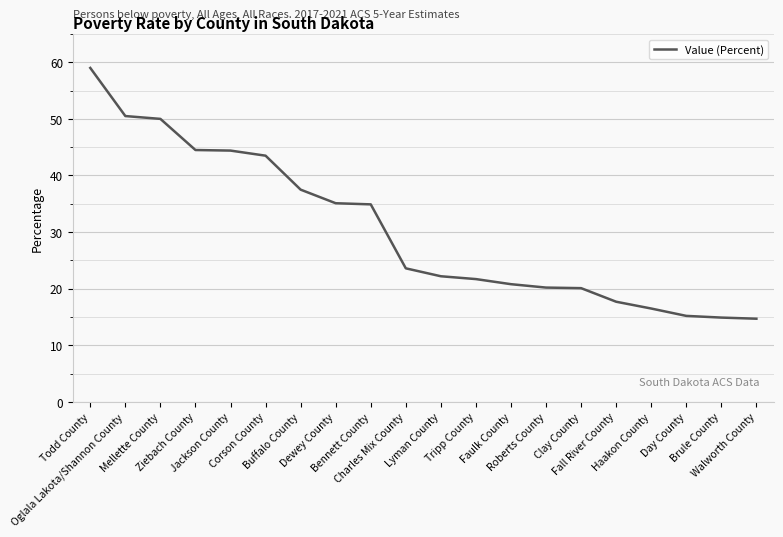

What position from the left is Tripp County?

12